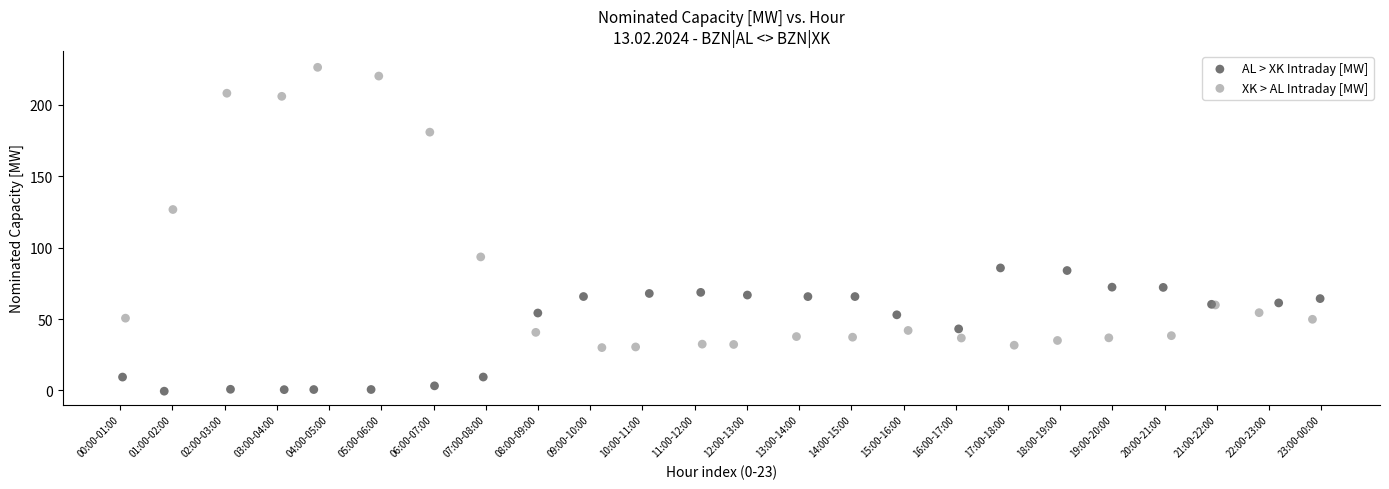

Which series contains the highest Y value?

XK > AL Intraday [MW]